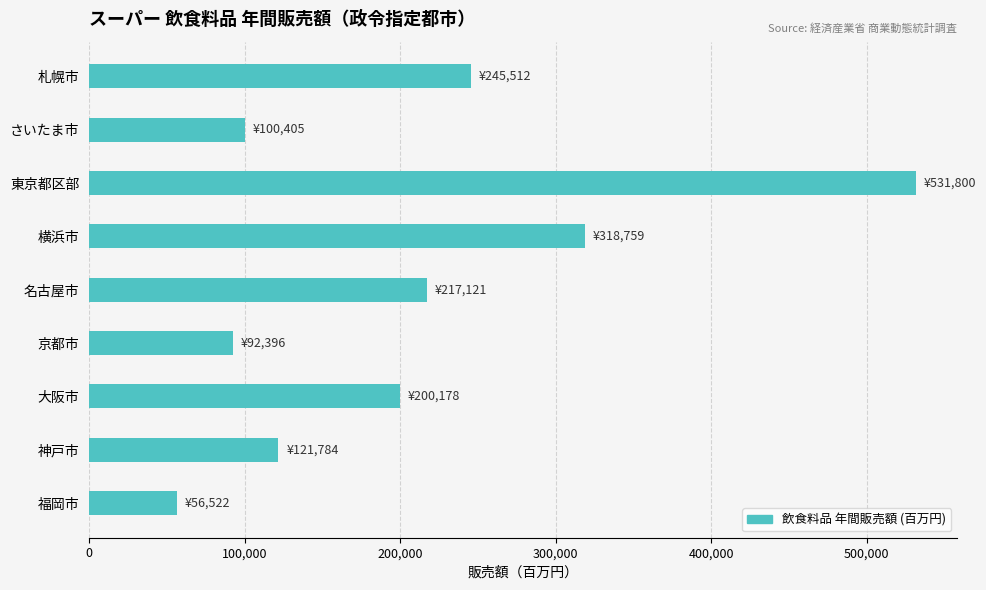

How many values are below 200178?

4